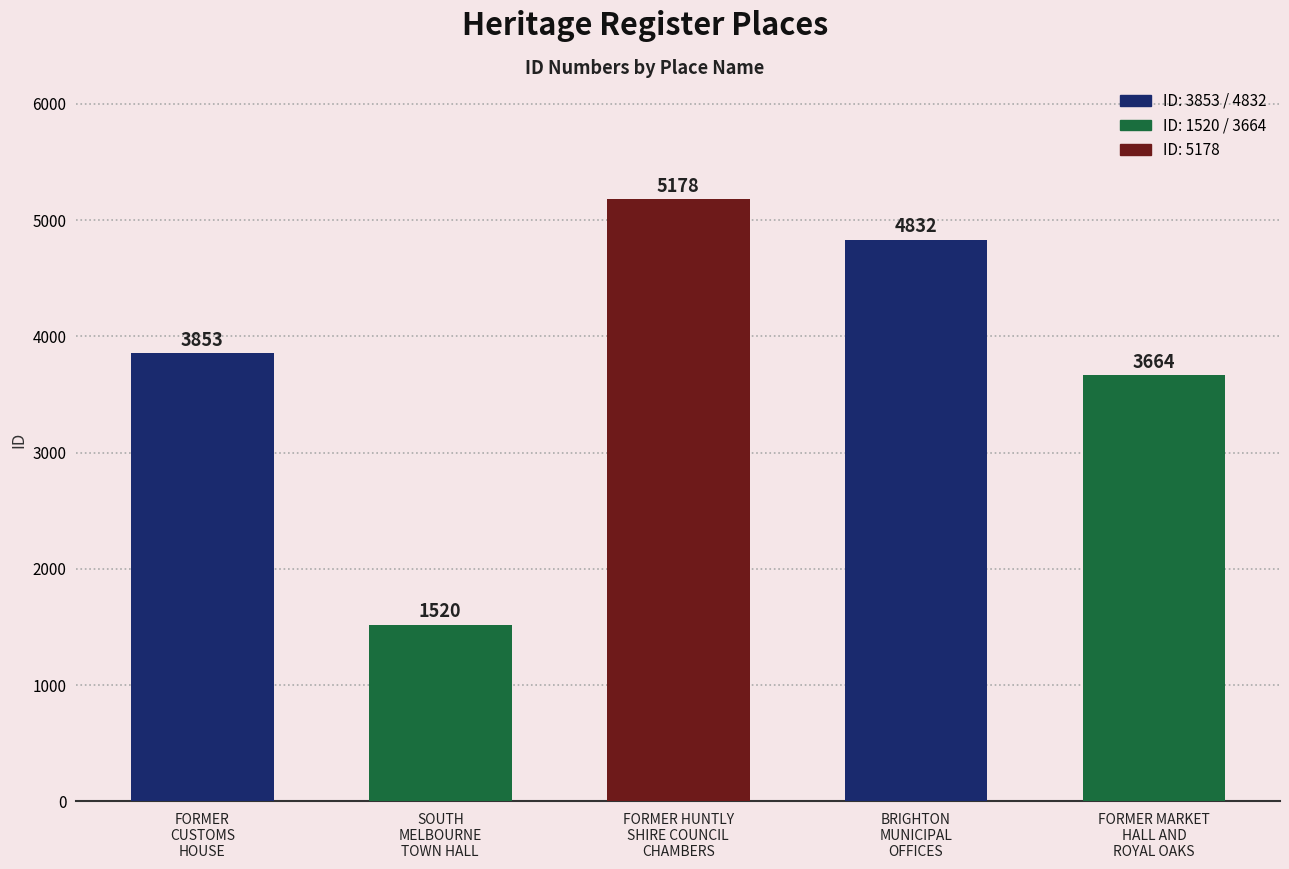

What is the value of the 3rd bar from the left?

5178